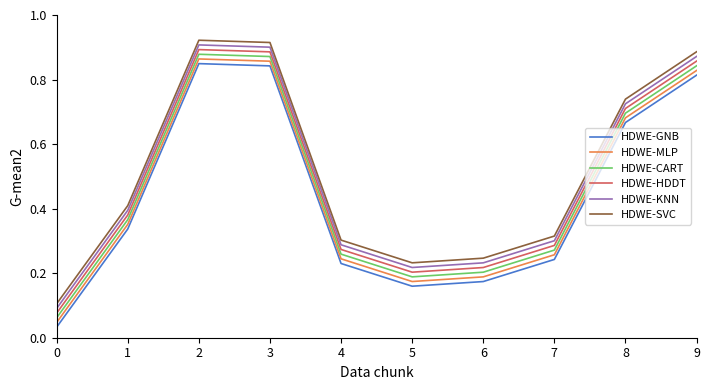

Does the chart display data point markers on the line(s)?

No